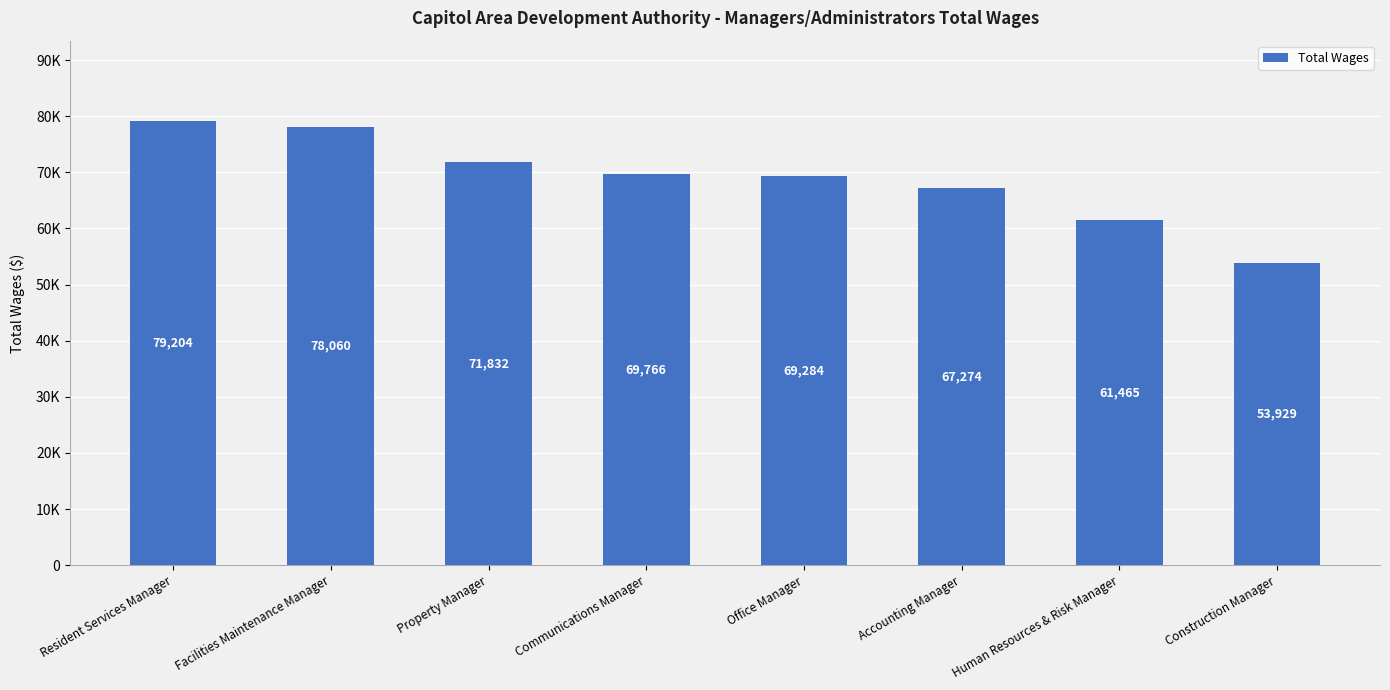

Does the chart contain any negative values?

No